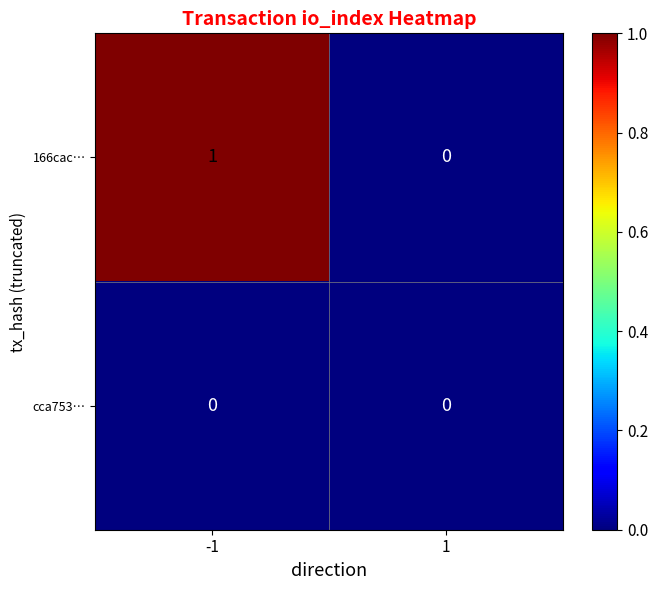

Rank the series at -1 from lowest to highest value.

cca753…, 166cac…